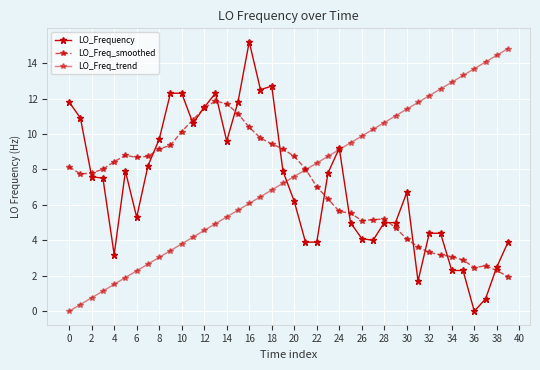

How many lines are shown in the chart?

3